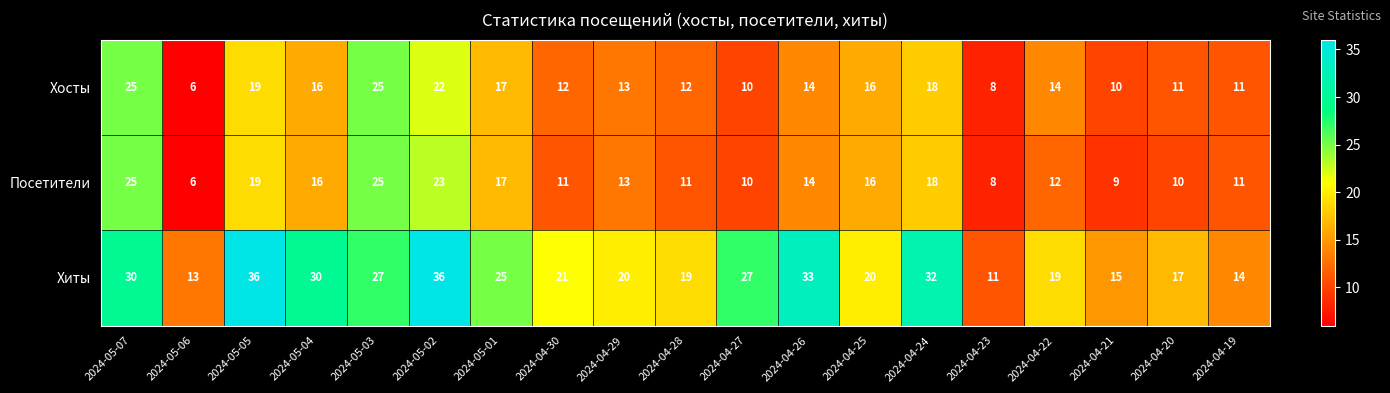

What is the difference between the highest and lowest values at 2024-04-21?

6